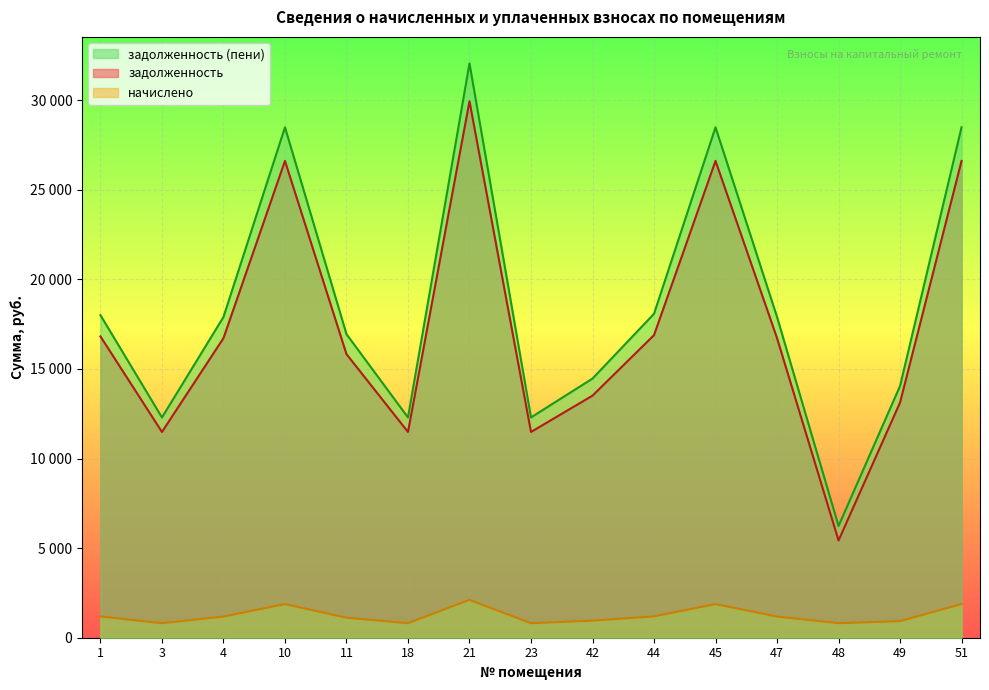

Is the value of задолженность (пени) at 42 greater than the value of начислено at 1?

Yes